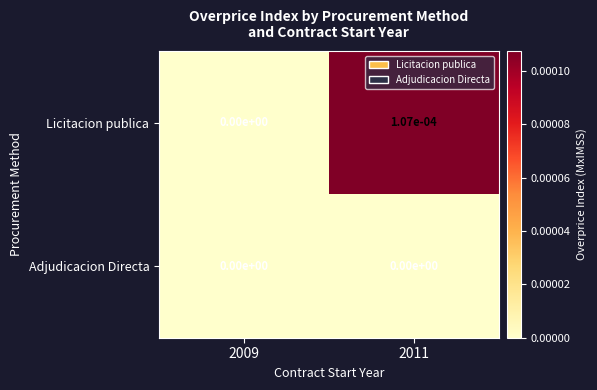

Rank the series by their average value, from highest to lowest.

Licitacion publica, Adjudicacion Directa